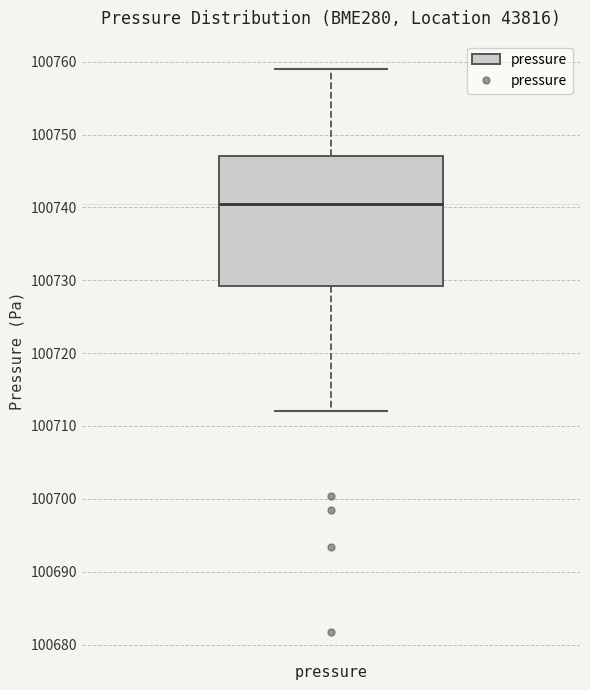

Where is the lower edge of the box for pressure on the y-axis? The values are not printed on the chart, so give them approximately, as read against the axis.

100729